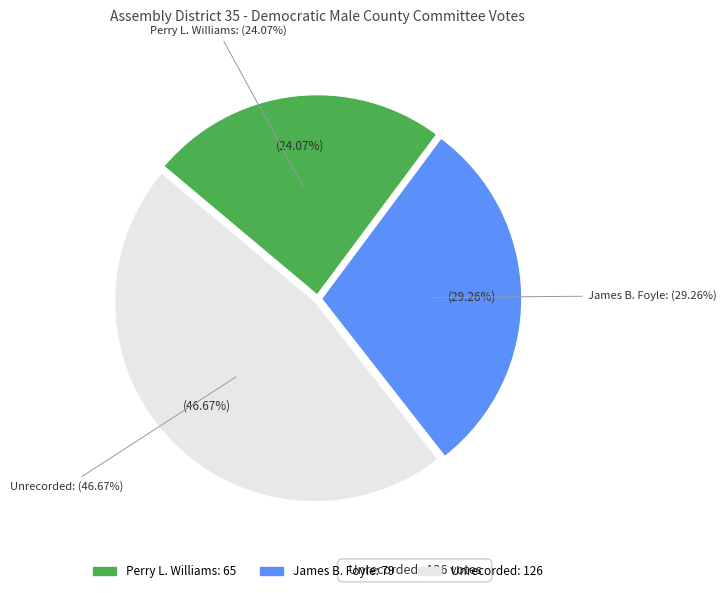

Combined, what portion of the pie is Perry L. Williams and James B. Foyle?

53.3%